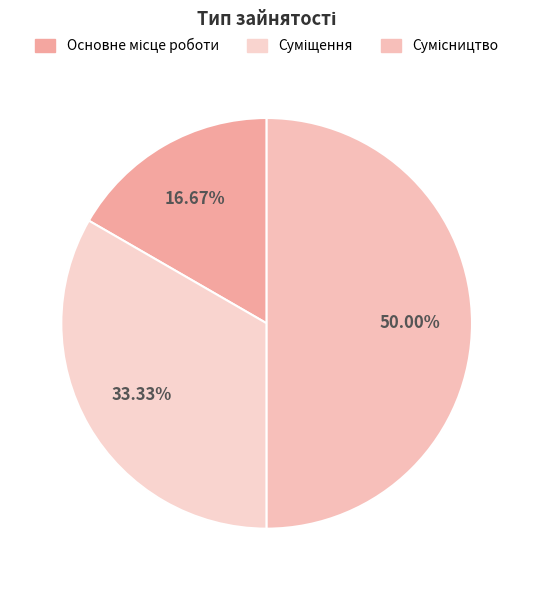

How many slices are in this pie chart?

3